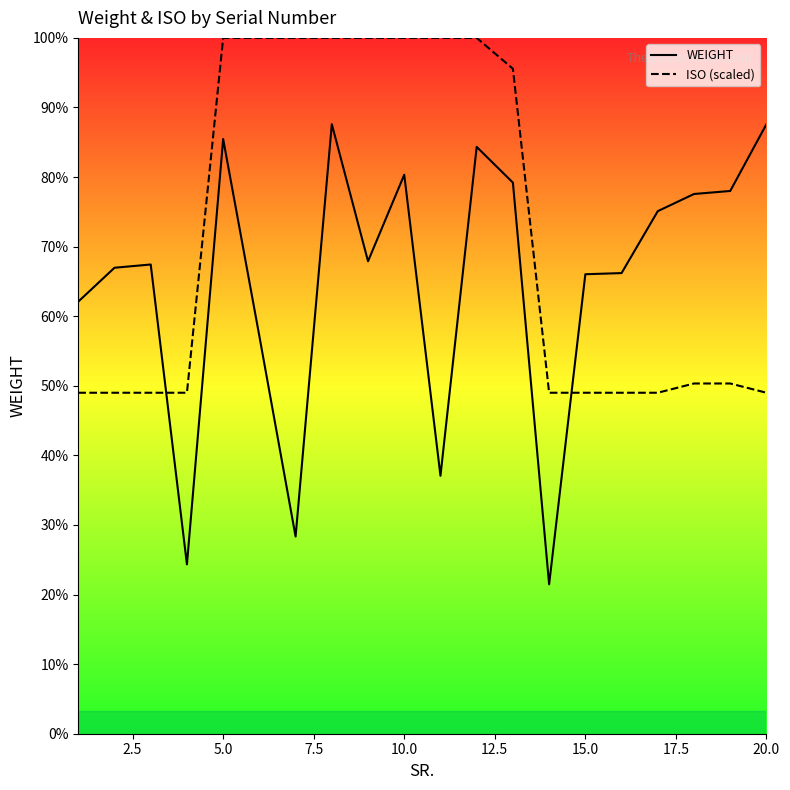

Reading left to right, list all the values displayed in this chart.

WEIGHT: 18630.0	20090.0	20230.0	7300.0	25640.0	17140.0	8500.0	26280.0	20370.0	24100.0	11120.0	25300.0	23760.0	6440.0	19810.0	19860.0	22530.0	23270.0	23400.0	26280.0
ISO: 14700.7	14700.7	14700.7	14700.7	30000.0	30000.0	30000.0	30000.0	30000.0	30000.0	30000.0	30000.0	28669.6	14700.7	14700.7	14700.7	14700.7	15099.8	15099.8	14700.7